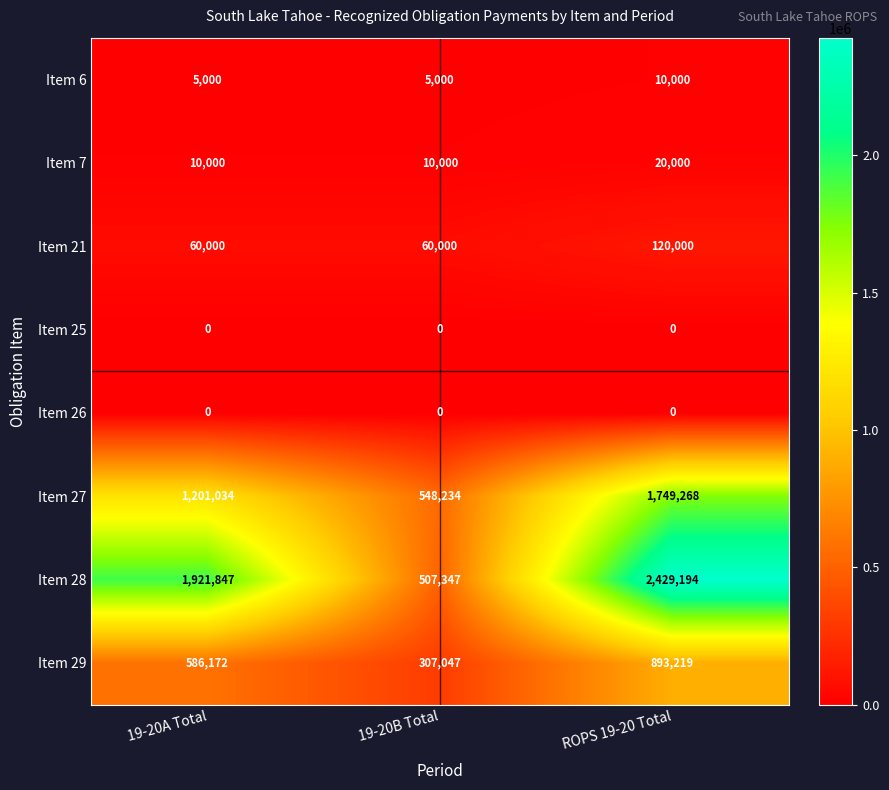

What is the total value across all series at 19-20A Total?

3784053